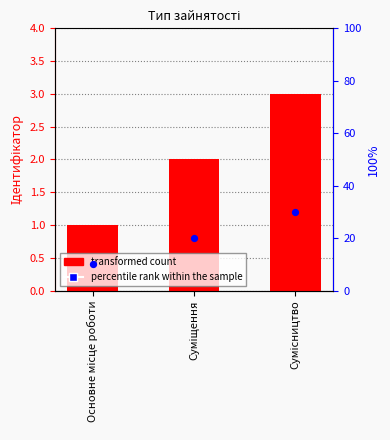

What is the total value across all series at Суміщення?

22